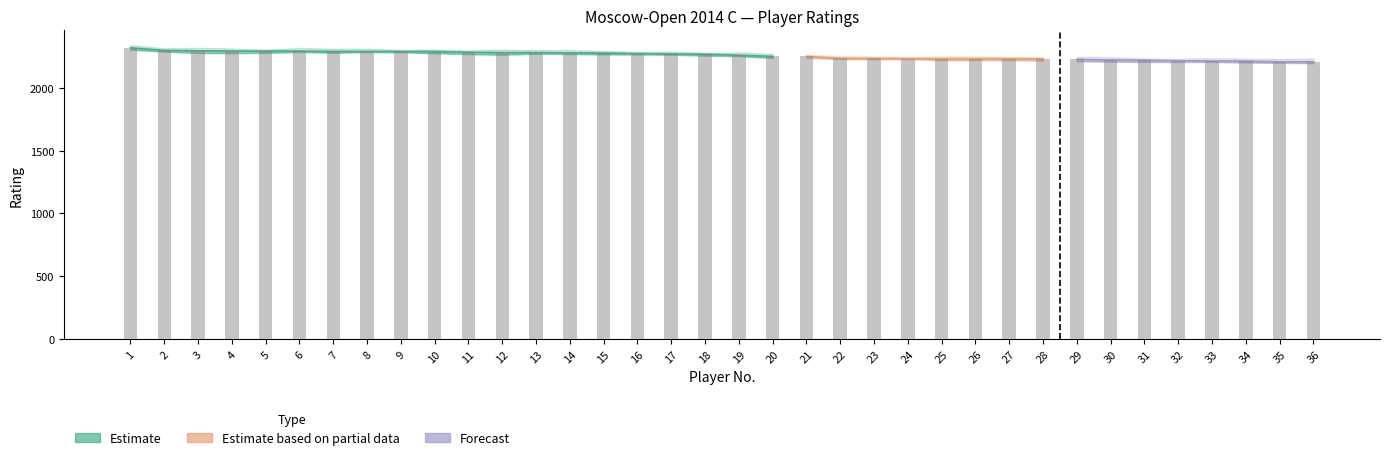

What is the sum of the values at 28 and 21?

4481